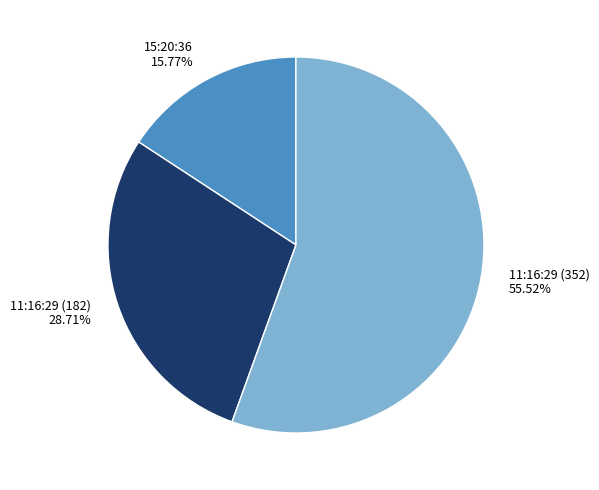

Is there a majority slice in this chart?

Yes